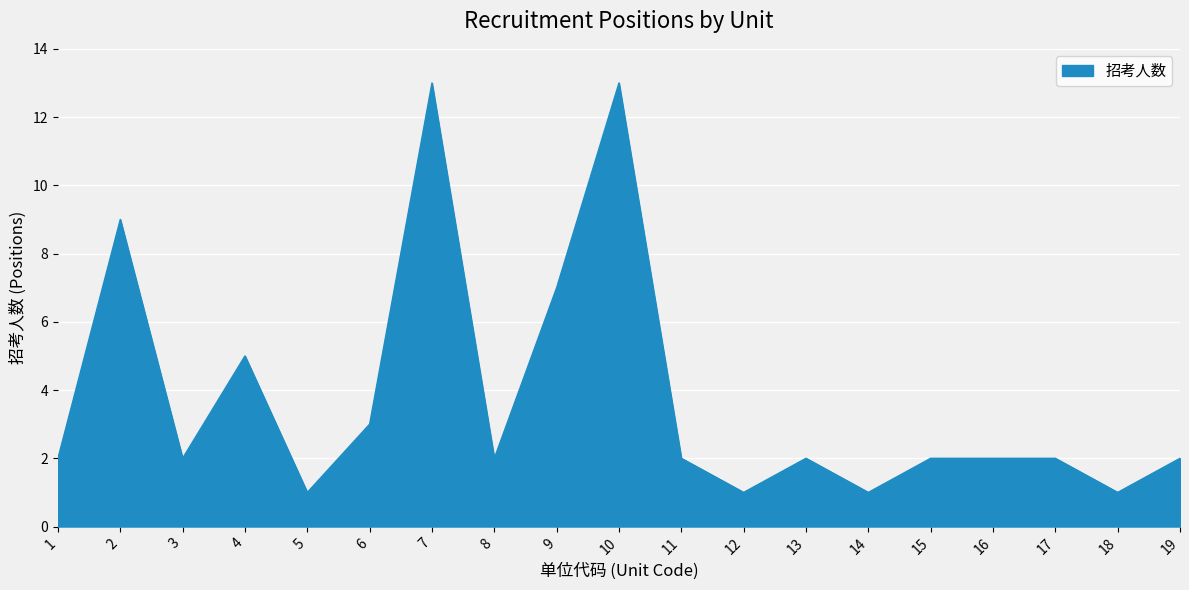

What is the ratio of the value at 4 to the value at 19?

2.5